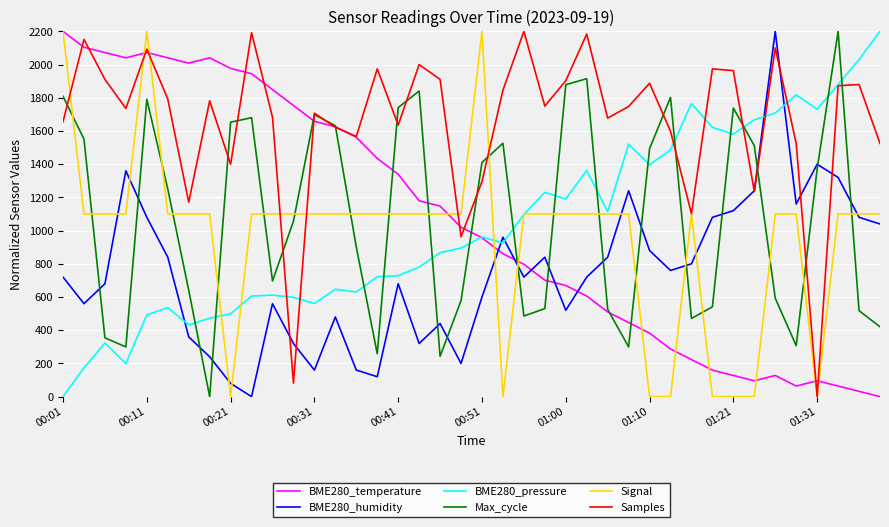

After their last crossing, which series has the higher values: Signal or Max_cycle?

Signal